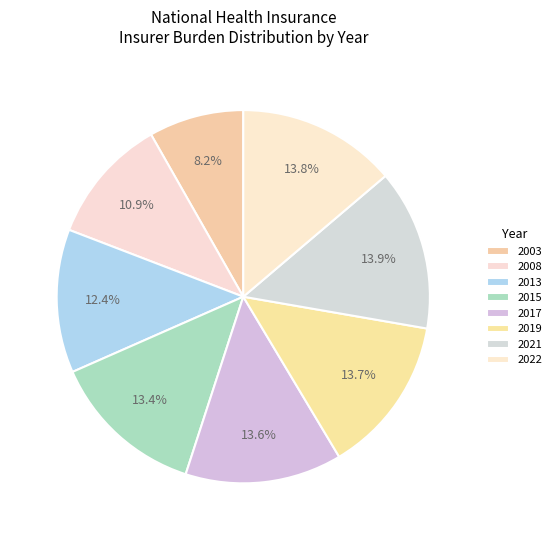

What is the smallest slice in the pie chart?

2003